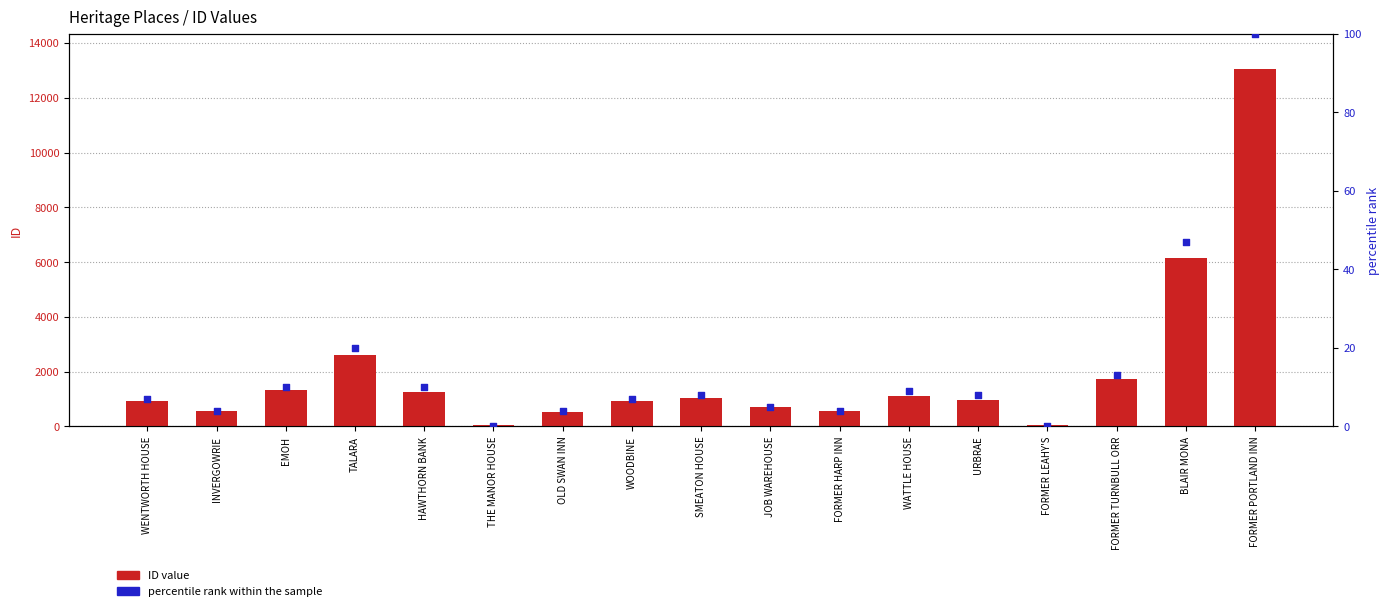

What are all the series names shown in the legend?

ID value, percentile rank within the sample